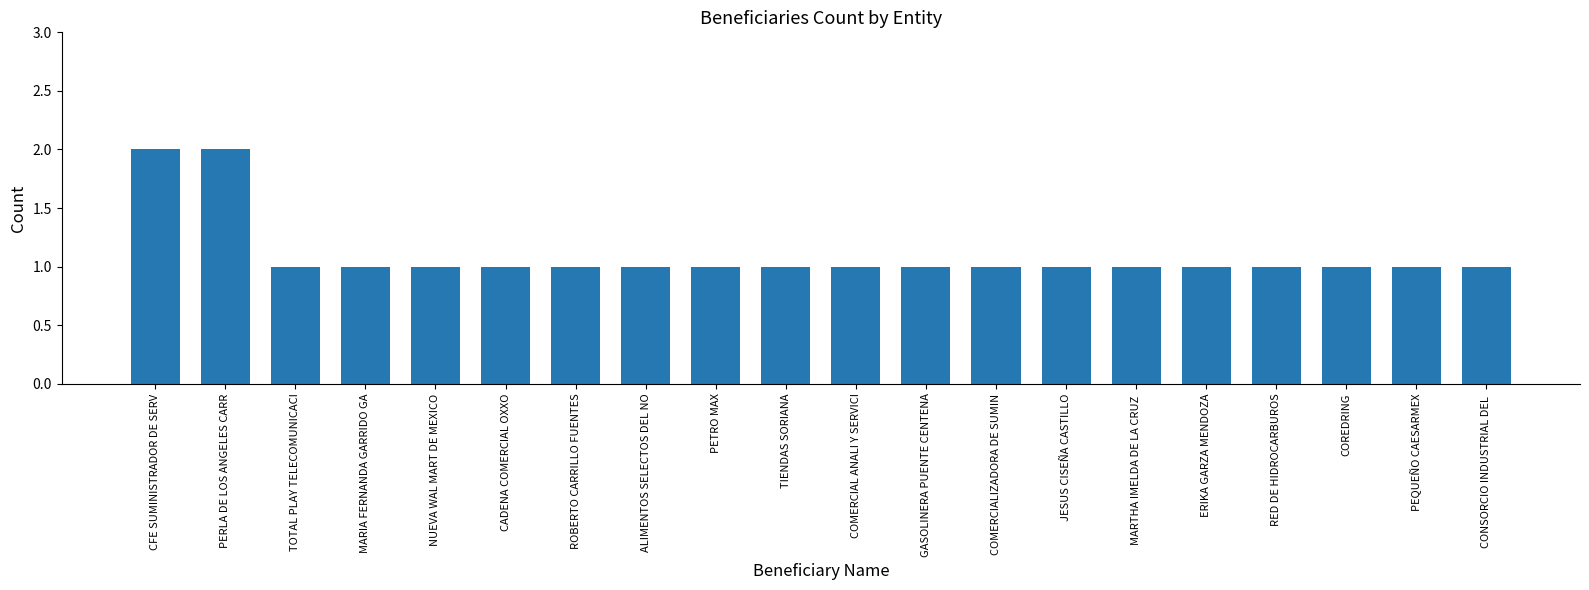

What is the difference between the values at PERLA DE LOS ANGELES CARR and JESUS CISEÑA CASTILLO?

1